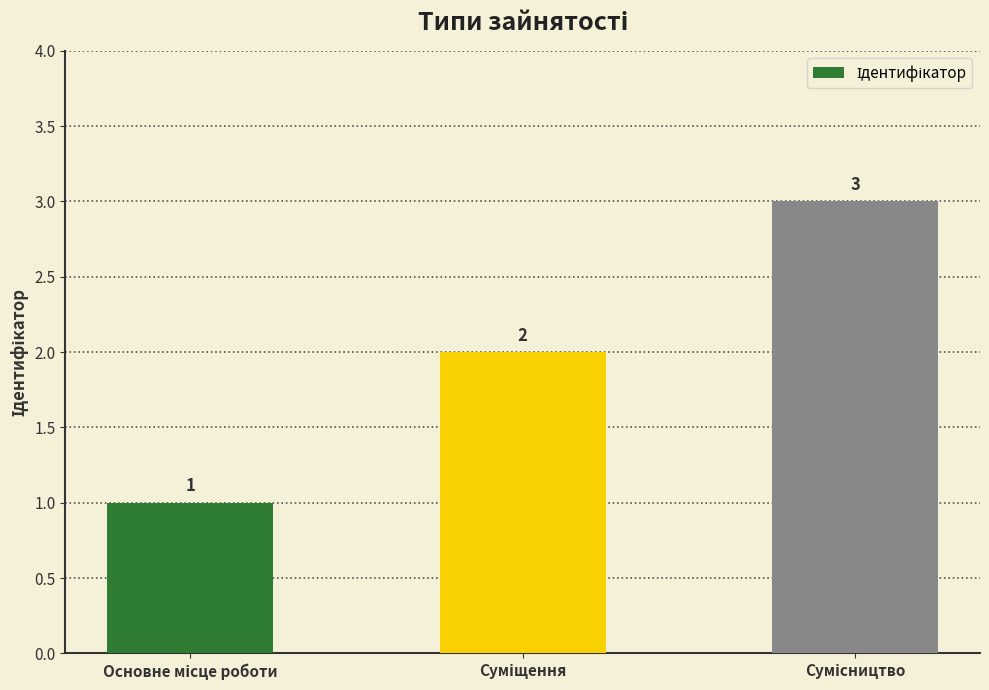

What is the greatest value displayed?

3